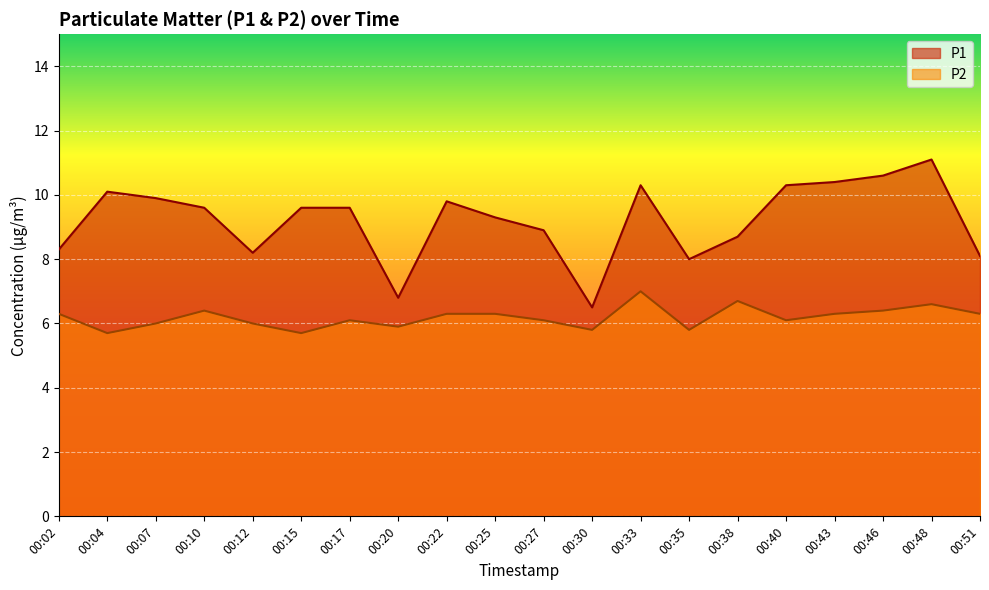

What is the difference between the P2 values at 00:10 and 00:38?

0.3